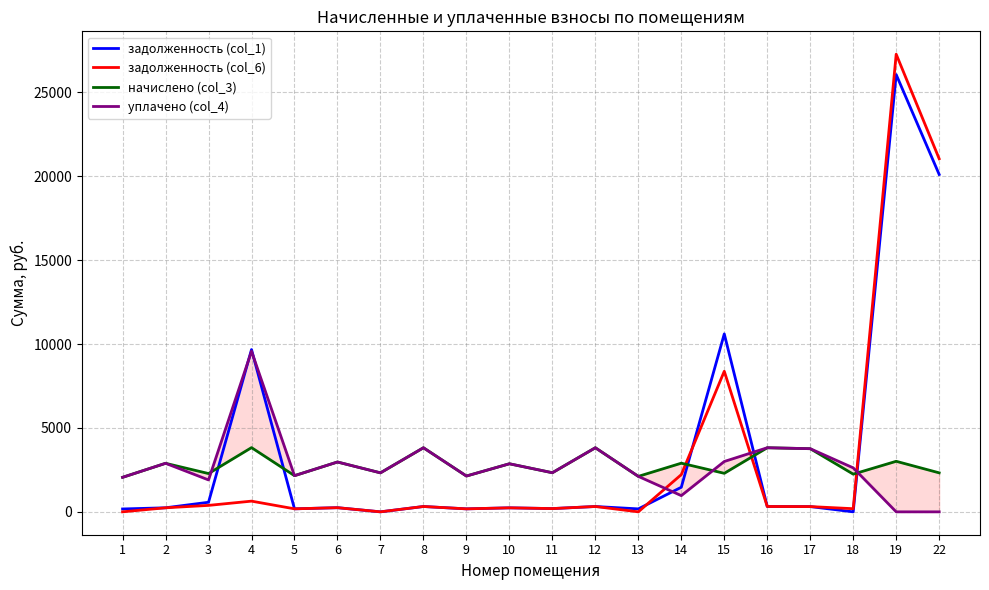

Where does the задолженность (col_1) series first go above 313?

3